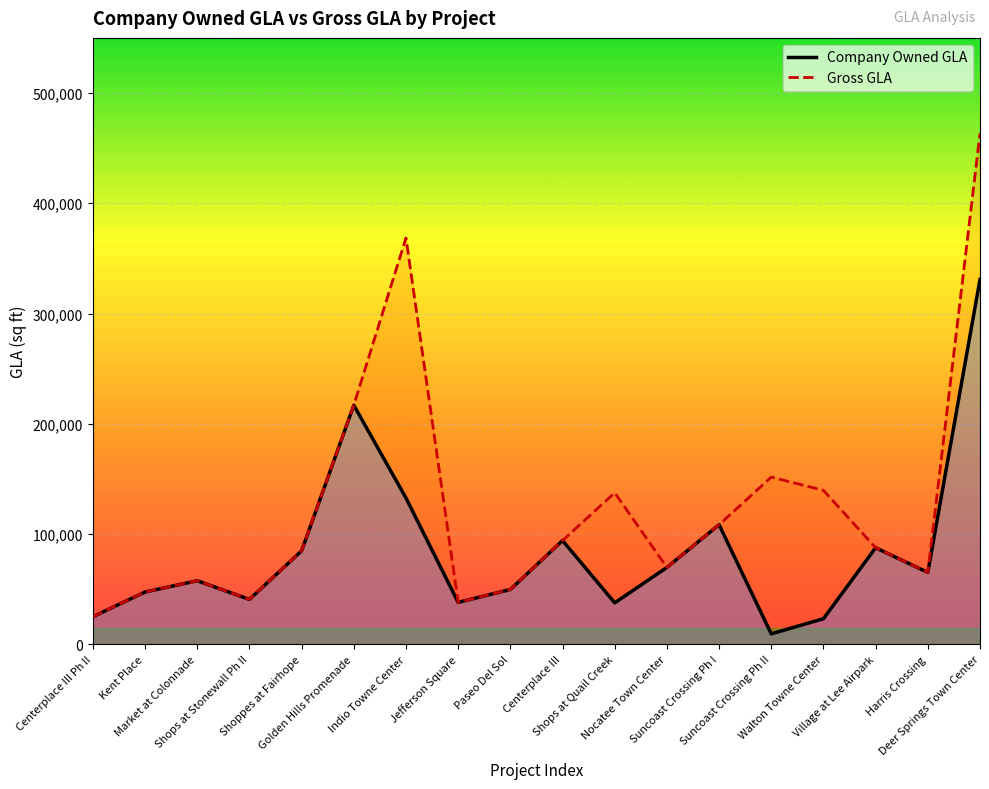

Is it true that Gross GLA equals 38013 at Jefferson Square?

True